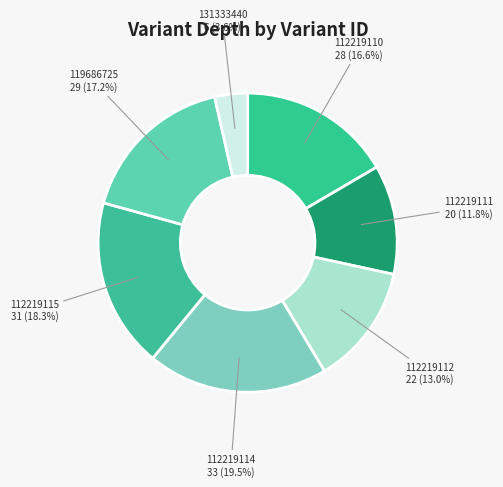

What percentage do 131333440 and 112219111 together represent?

15.4%